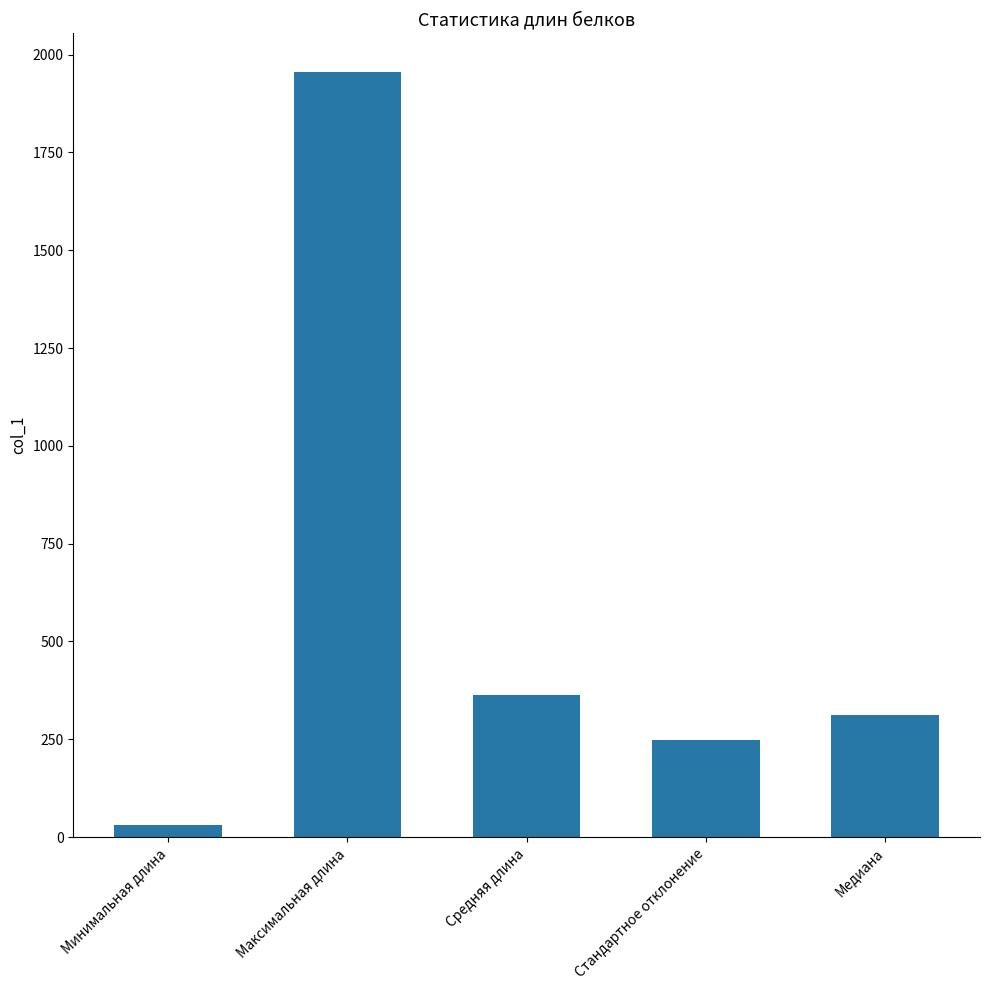

True or false: the data shows 312.0 at Медиана.

True